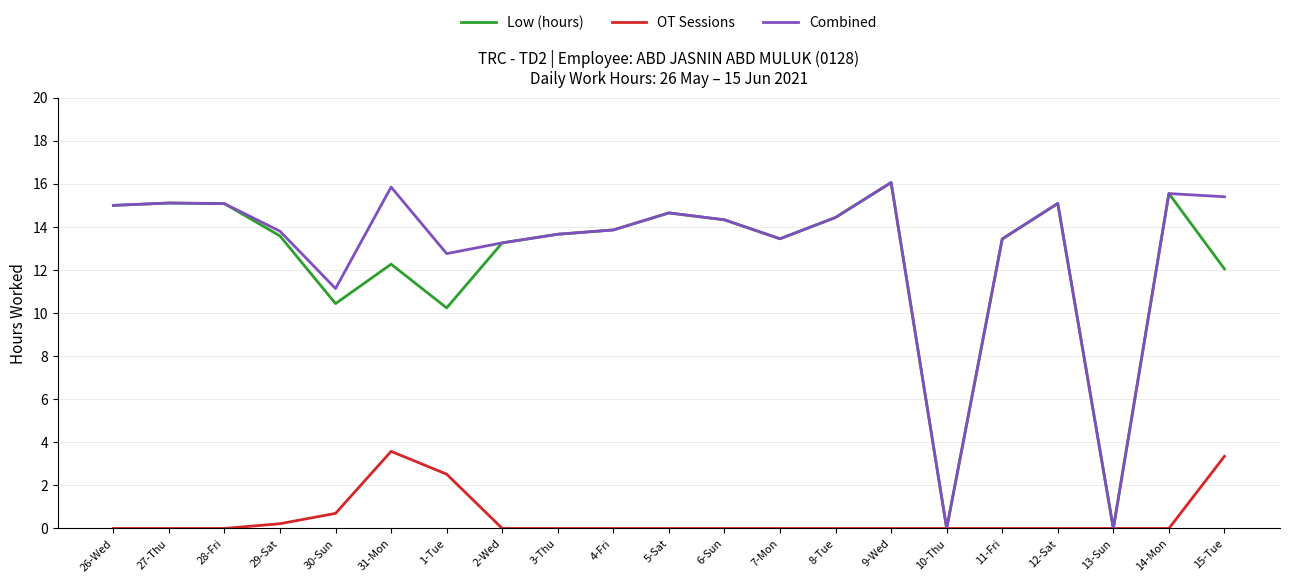

At which label is OT Sessions closest to 1?

30-Sun